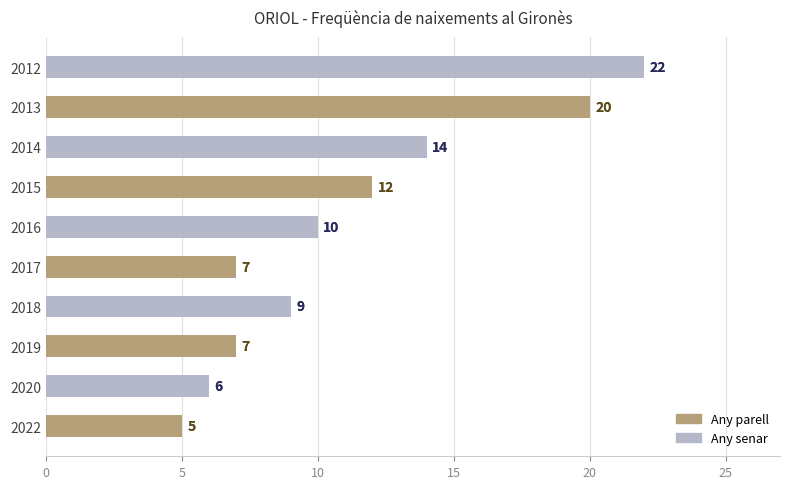

What is the difference between the maximum and second lowest values?

16